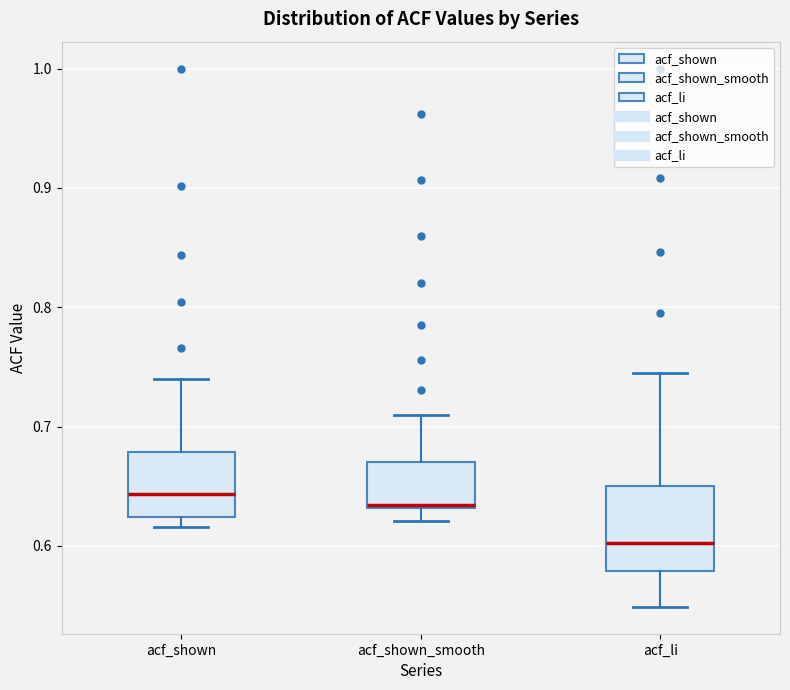

Which box is the tallest, from its lower edge to its upper edge?

acf_li